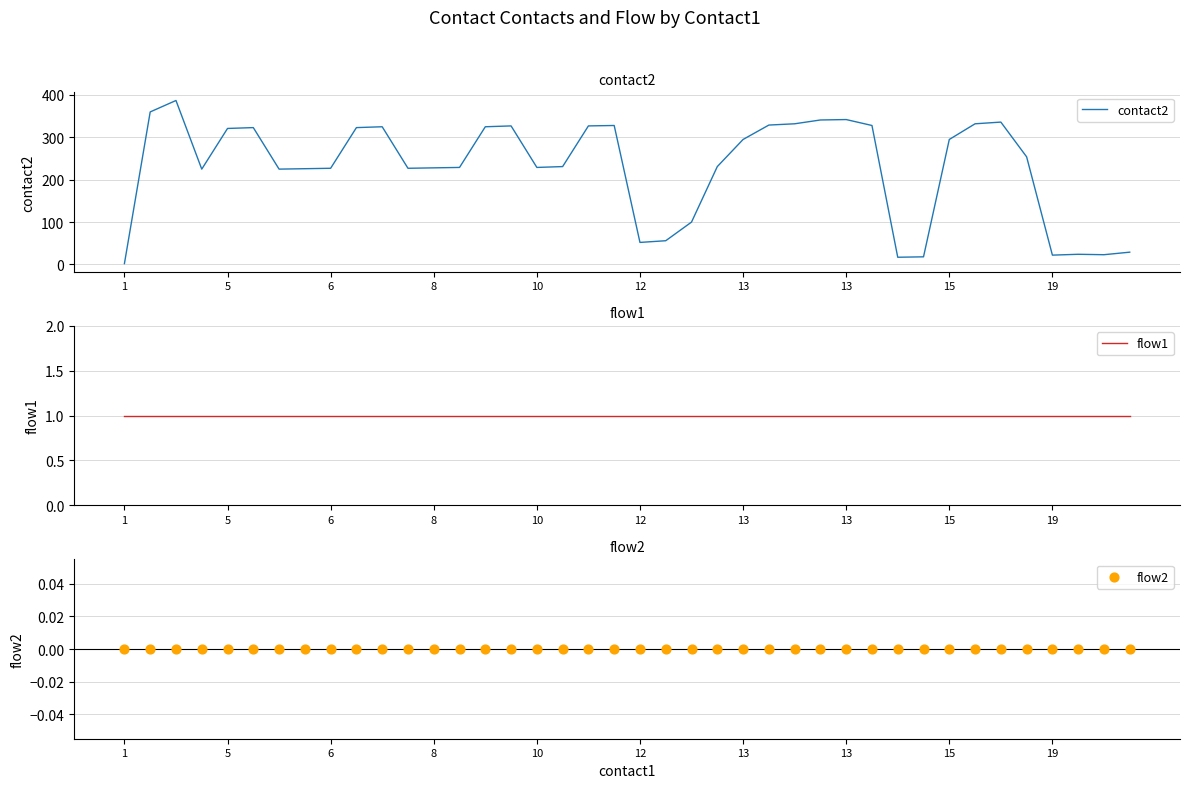

At how many categories does at least one series exceed 69?

31